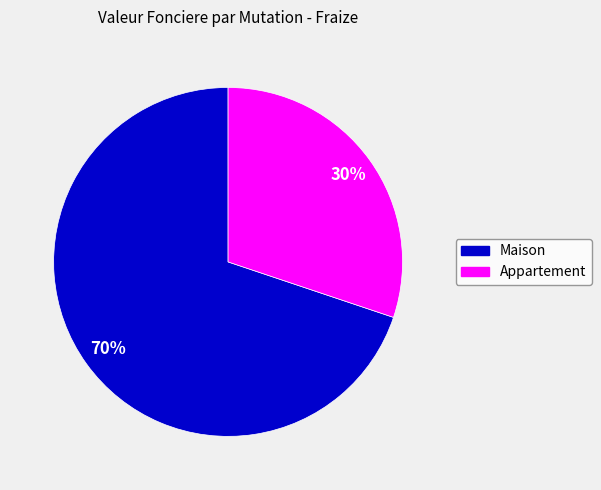

To the nearest percent, what is the difference between the largest and smallest slice percentages?

40%